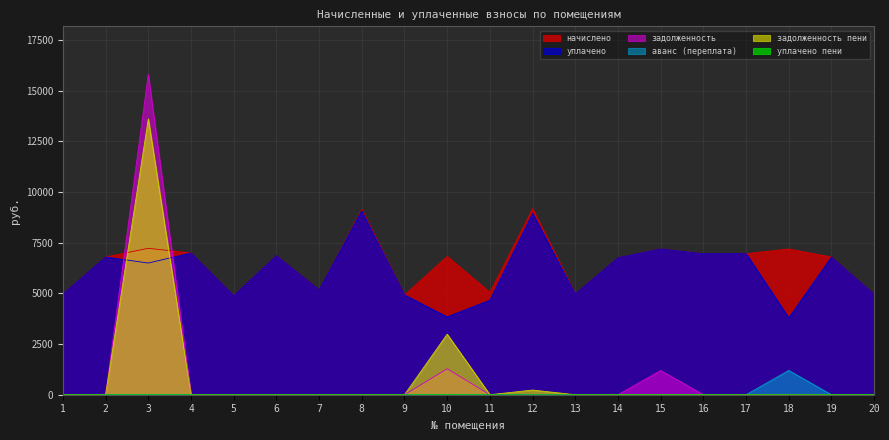

Rank the series by their maximum value, from lowest to highest.

уплачено пени, аванс (переплата), уплачено, начислено, задолженность пени, задолженность